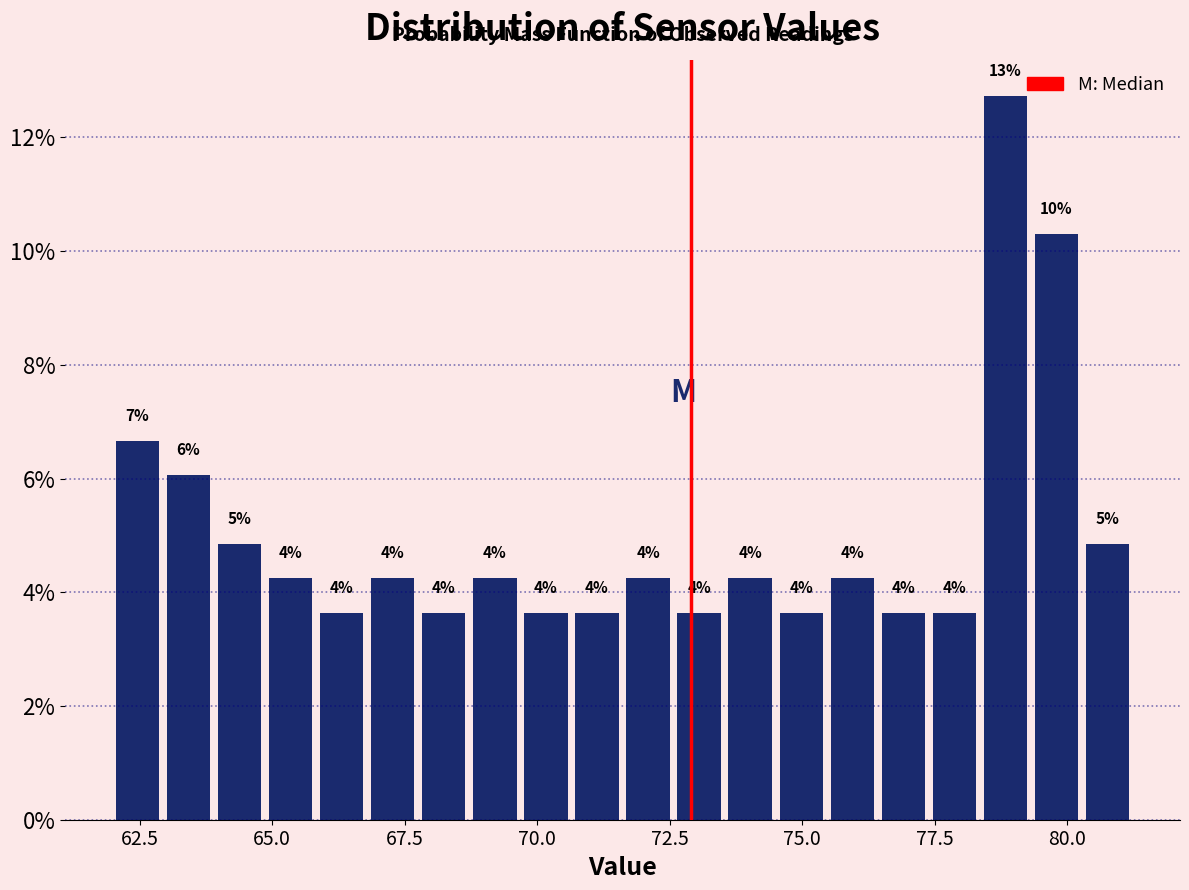

Around what value on the x-axis is the tallest bar? Give the approximate position of its centre, as read against the axis.

79.0